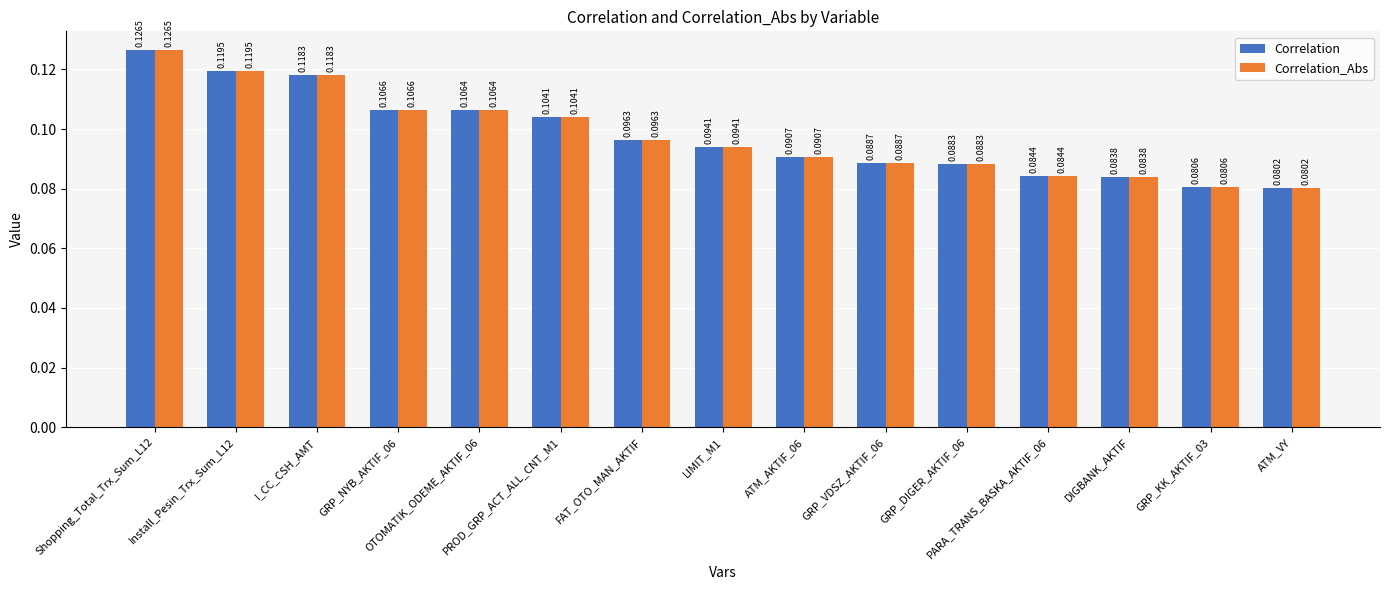

What is the sum of all Correlation_Abs values?

1.5